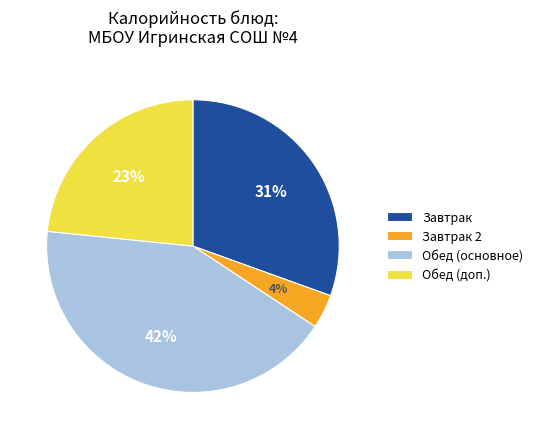

To the nearest percent, what is the average slice percentage?

25%